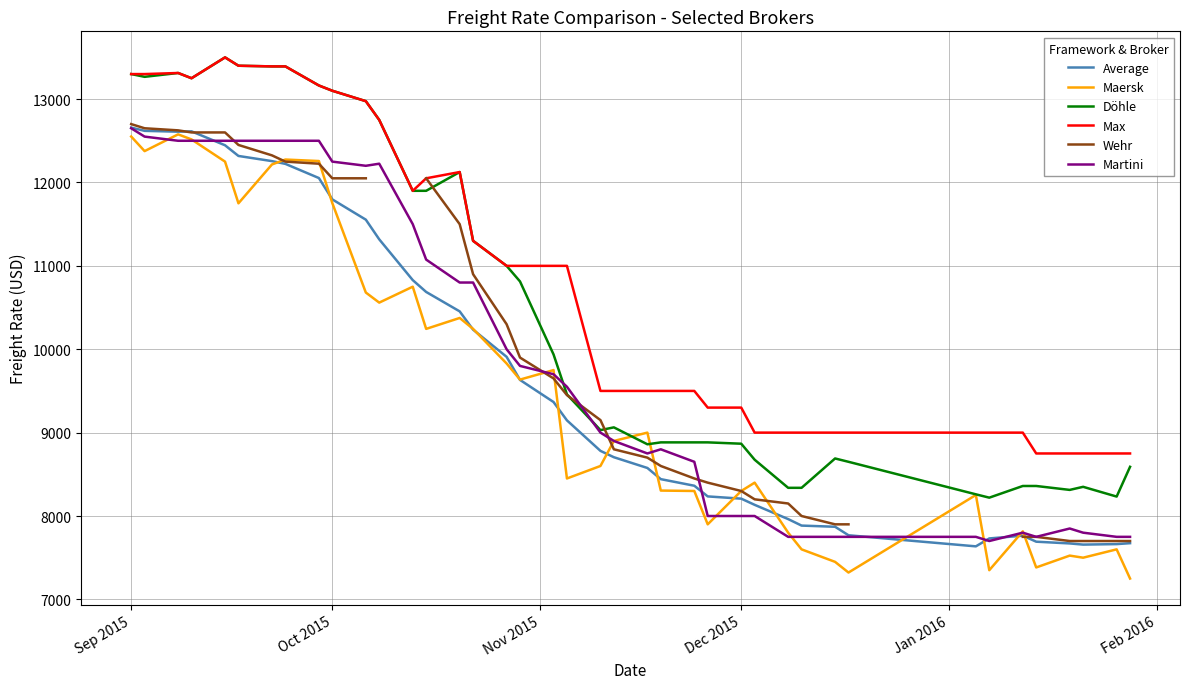

True or false: Martini and Max intersect in this chart.

False